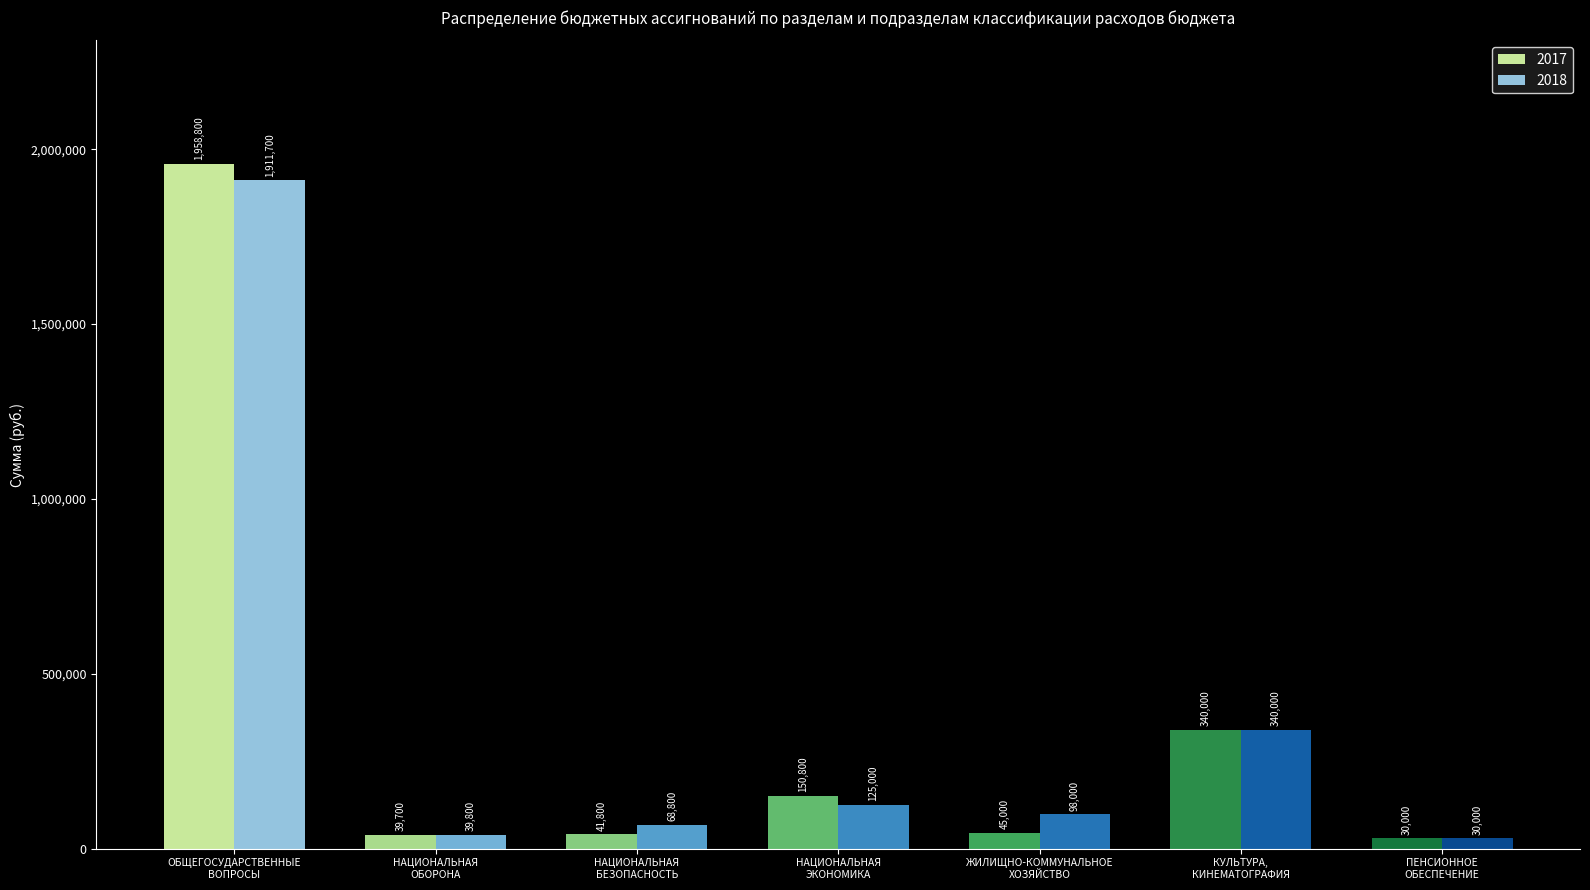

At which category is the sum across all series the highest?

ОБЩЕГОСУДАРСТВЕННЫЕ
ВОПРОСЫ